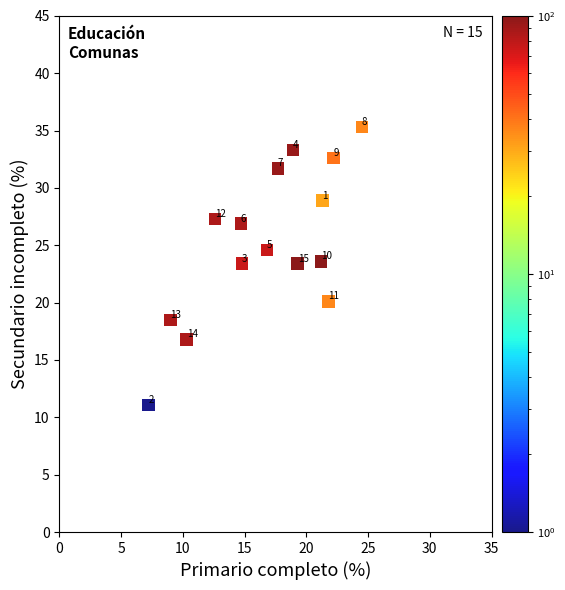

What is the range of Y values (max minus min)?

24.2